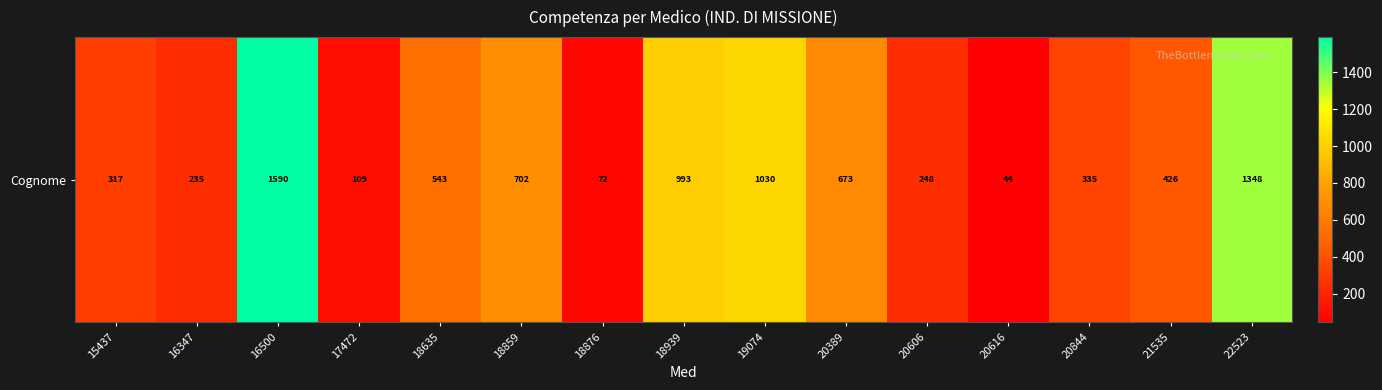

Reading right to left, list all the values displayed in this chart.

22523=1348.0	21535=425.8	20844=335.1	20616=44.0	20606=247.9	20389=673.4	19074=1030.1	18939=993.5	18876=71.6	18859=701.8	18635=542.8	17472=109.0	16500=1590.1	16347=235.4	15437=317.0